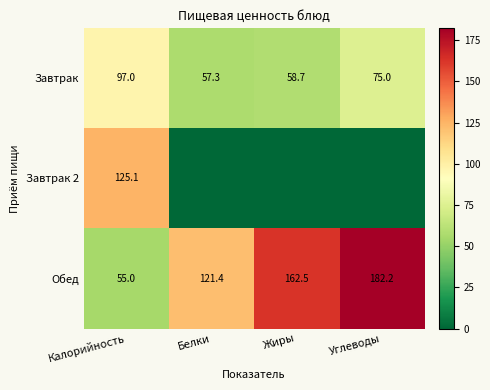

Between Жиры and Белки, which is larger?

Жиры